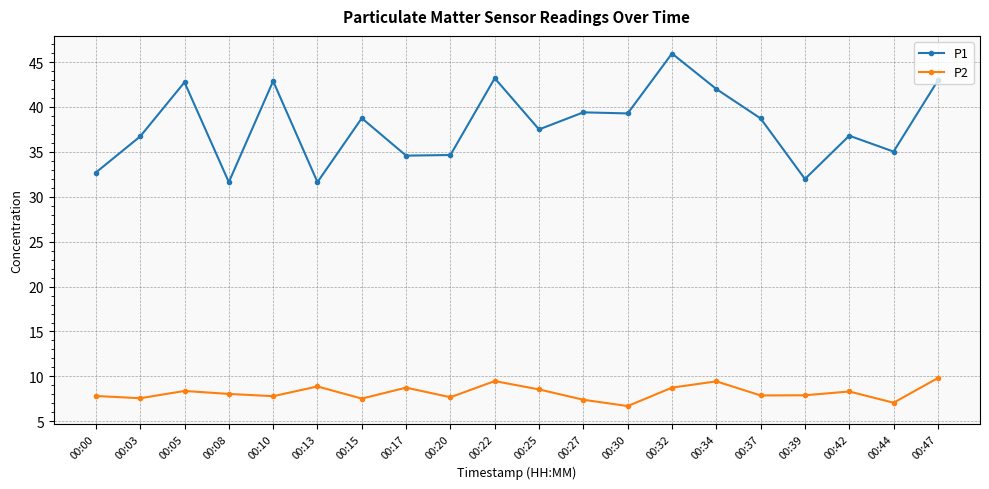

What is the smallest value displayed?

6.7